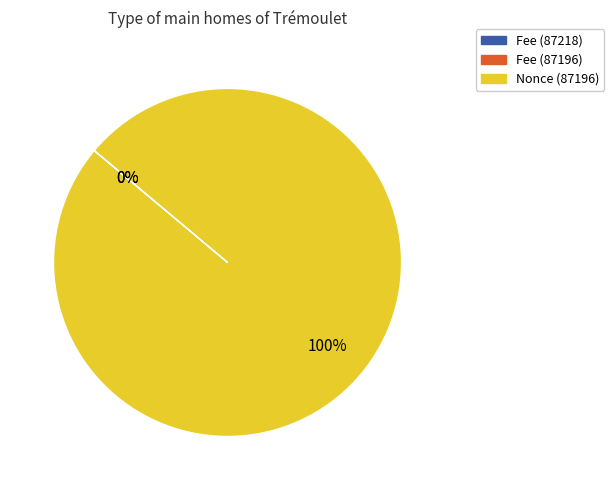

Does any single category account for the majority?

Yes